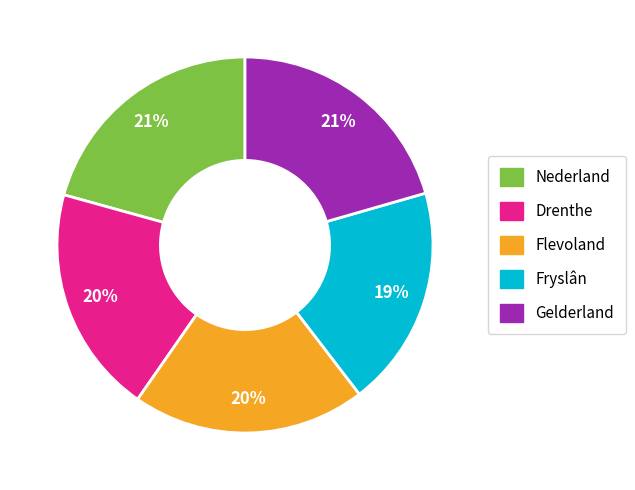

What is the ratio of the value at Flevoland to the value at Drenthe?

1.0